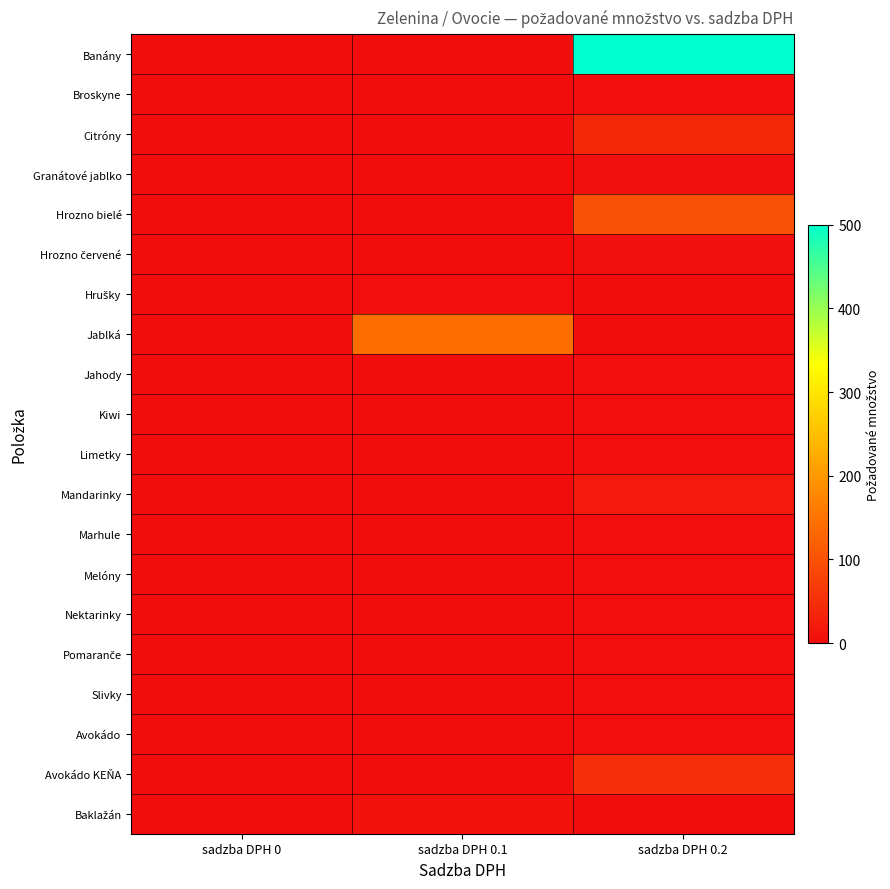

What is the difference between the highest and lowest values at sadzba DPH 0.2?

500